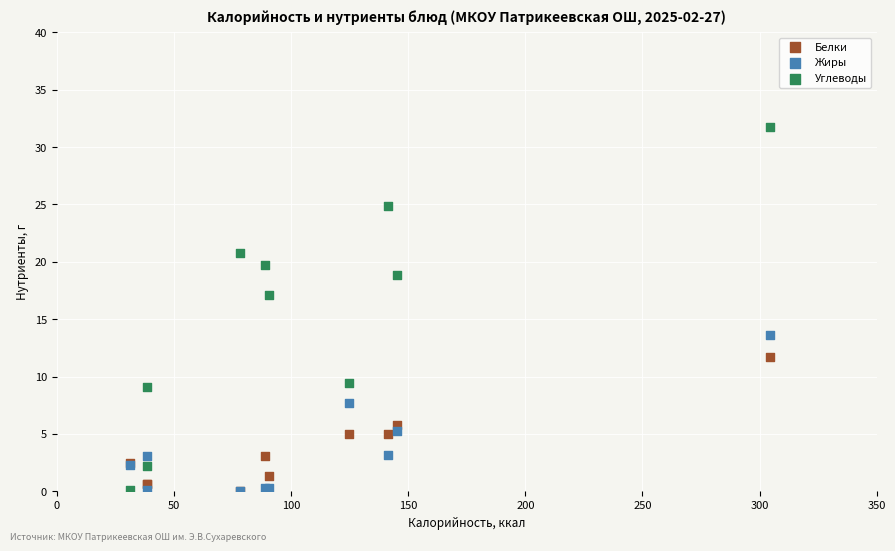

Across all series, what Y value is closest to 15?

13.6